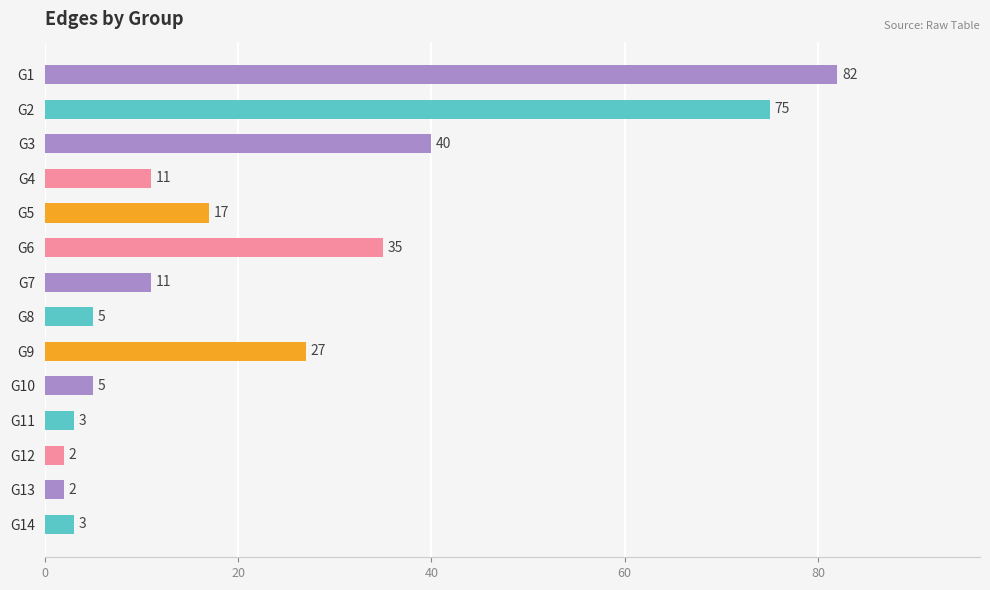

At which label is the value closest to 42?

G3